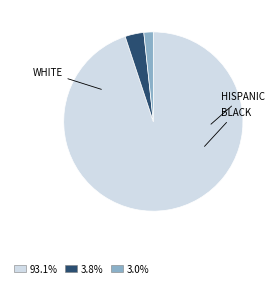

Is there any slice that represents more than half of the pie?

Yes